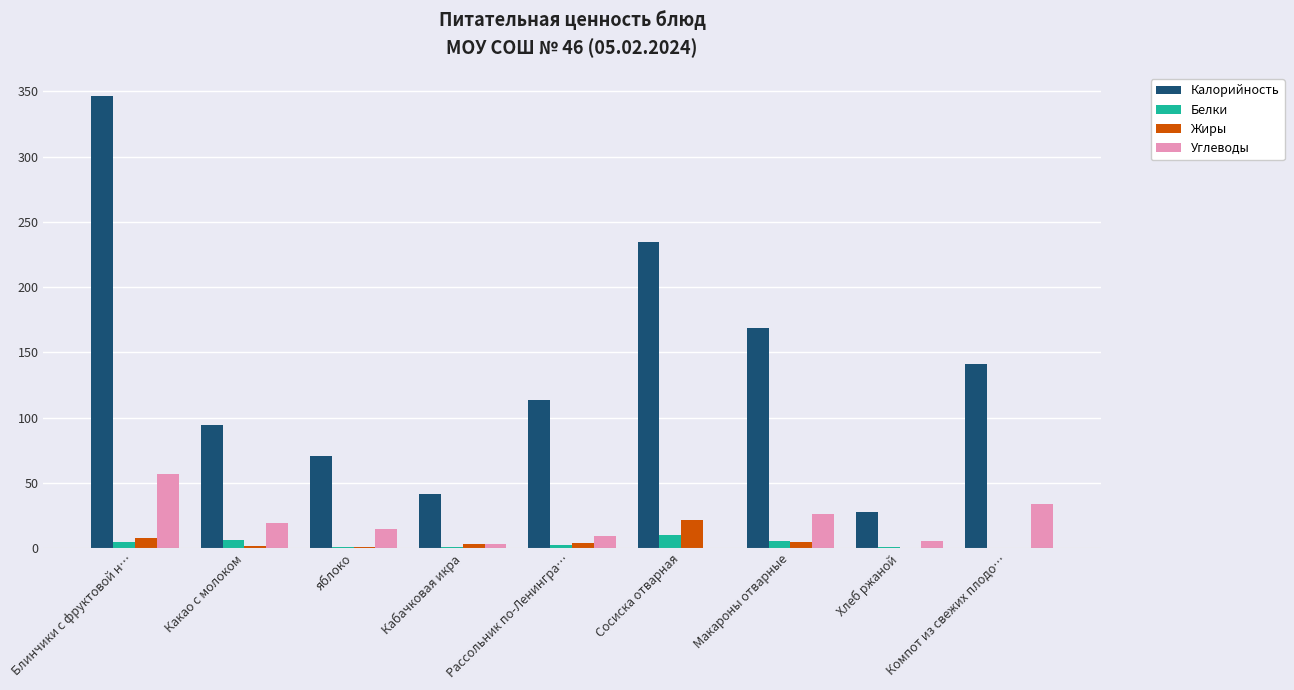

Are the bars horizontal?

No